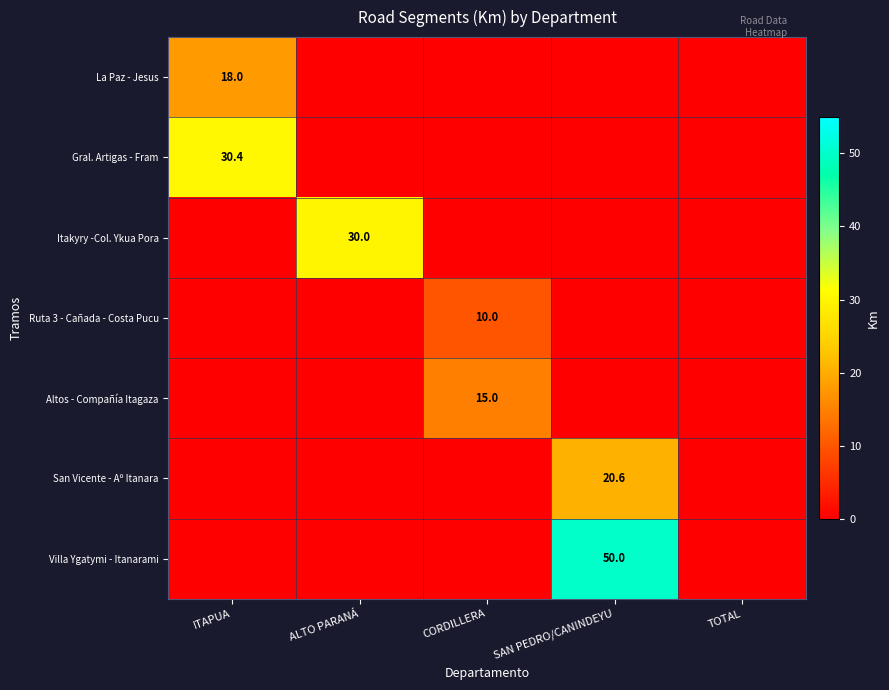

Between SAN PEDRO/CANINDEYU and TOTAL, which series saw the biggest shift?

Villa Ygatymi - Itanarami